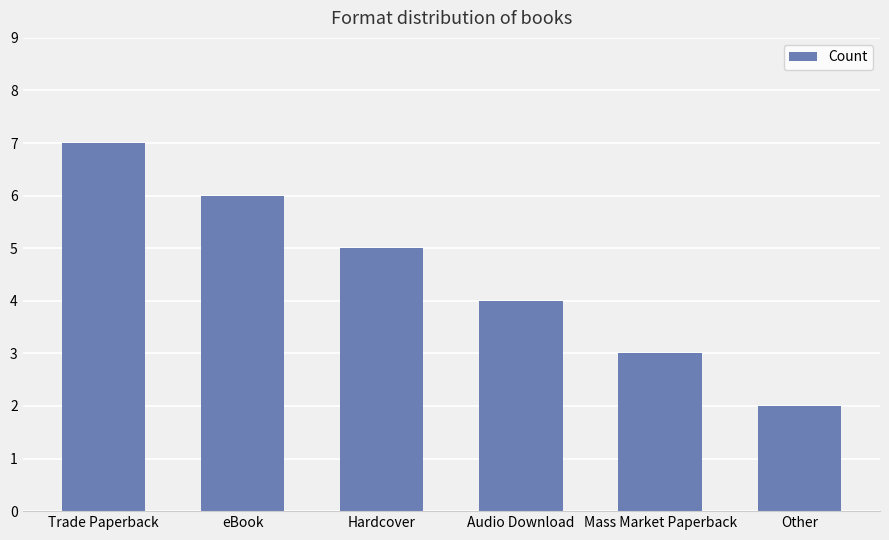

Approximately how many times larger is the value at Audio Download compared to Trade Paperback?

0.6